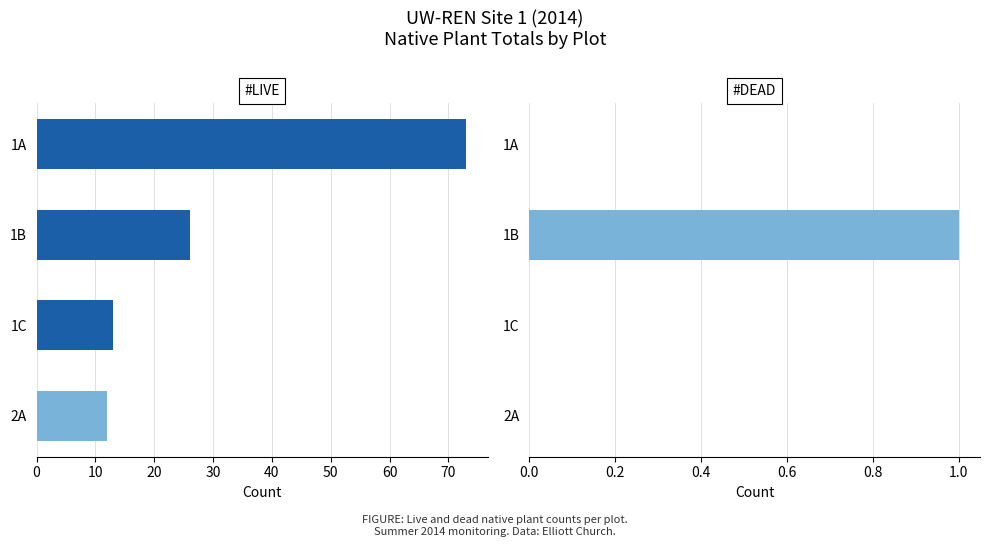

Is the value of #Dead at 1A greater than the value of #Live at 1C?

No